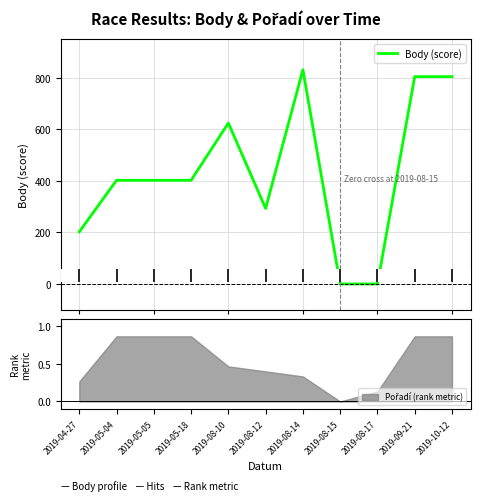

What is the sum of the values at 2019-05-05 and 2019-10-12?

1206